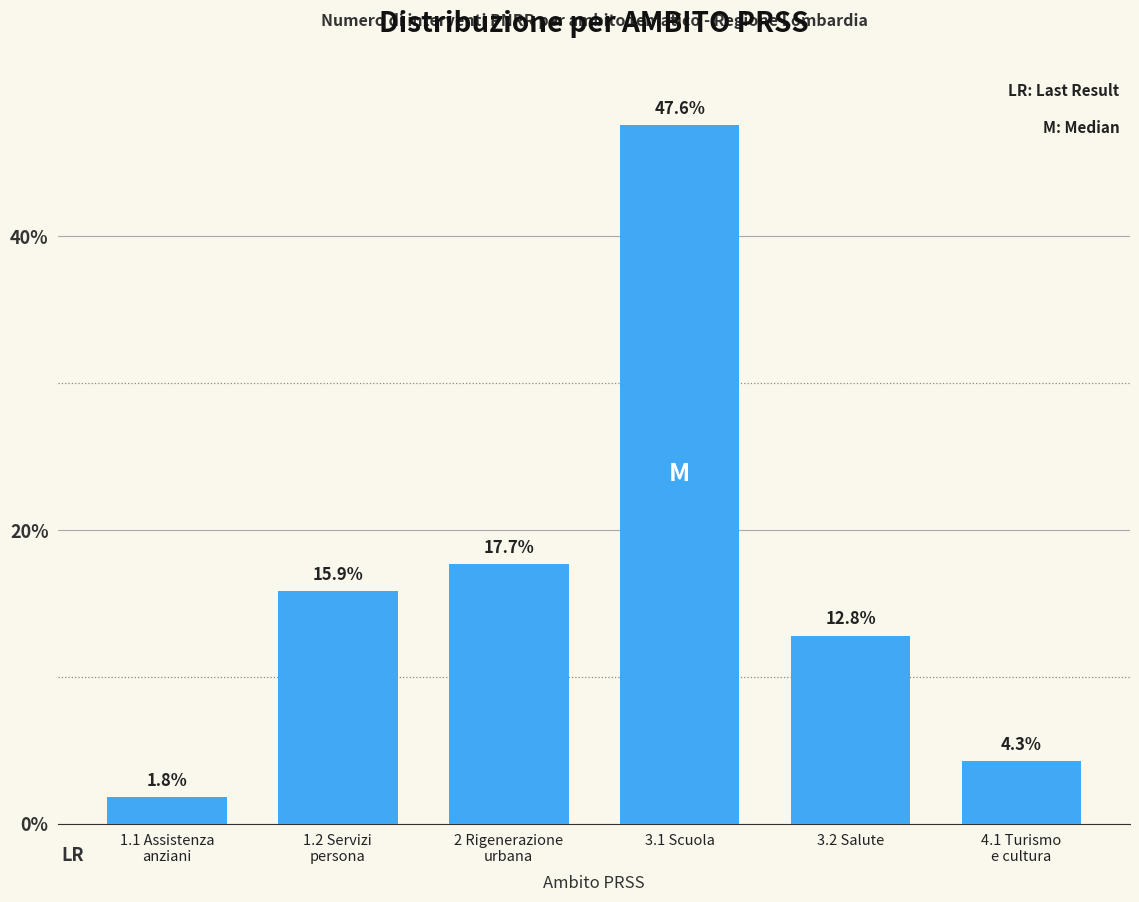

Reading left to right, extract all data points from this chart.

1.8	15.9	17.7	47.6	12.8	4.3